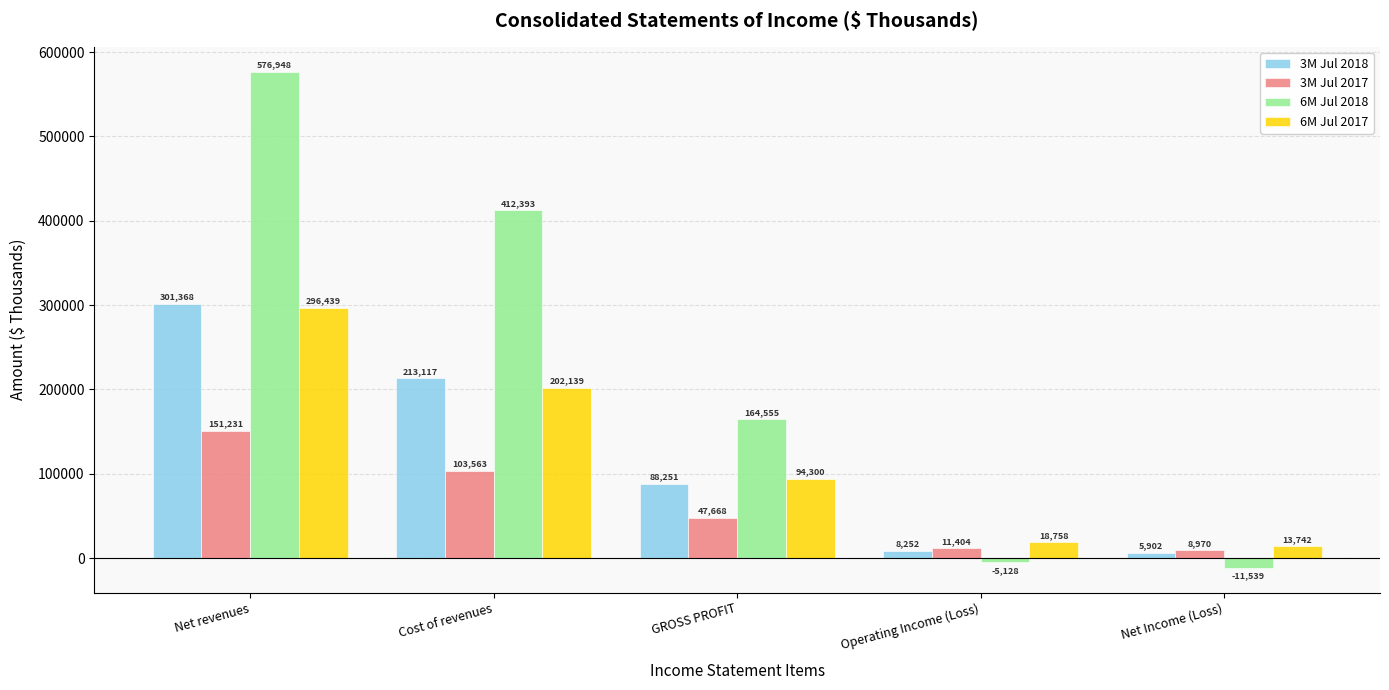

What is the average value of the 6M Jul 2018 series?

227446